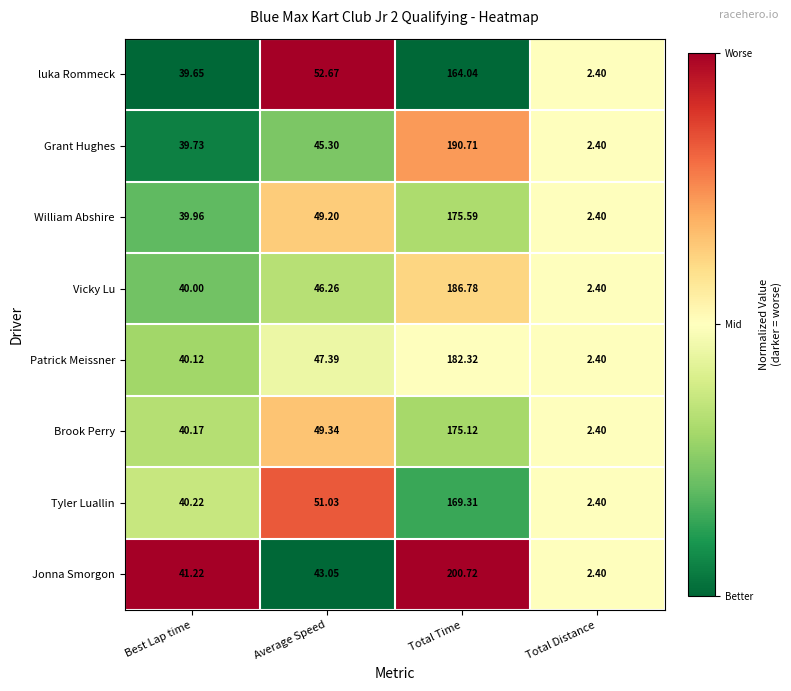

At which category is the sum across all series the highest?

Total Time